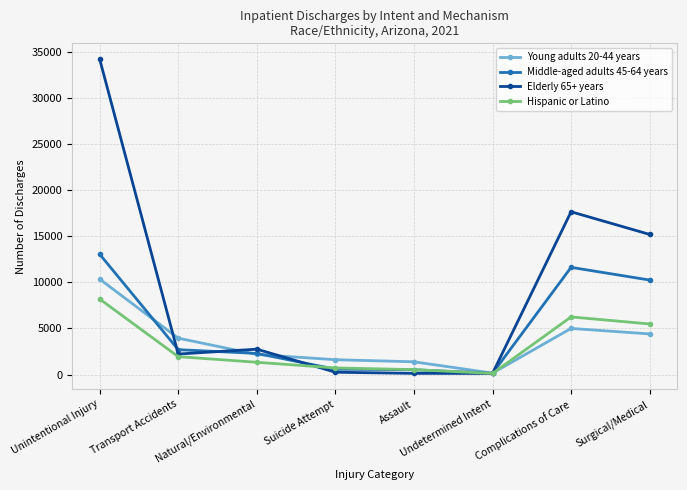

At which label does Young adults 20-44 years first exceed 3947?

Unintentional Injury